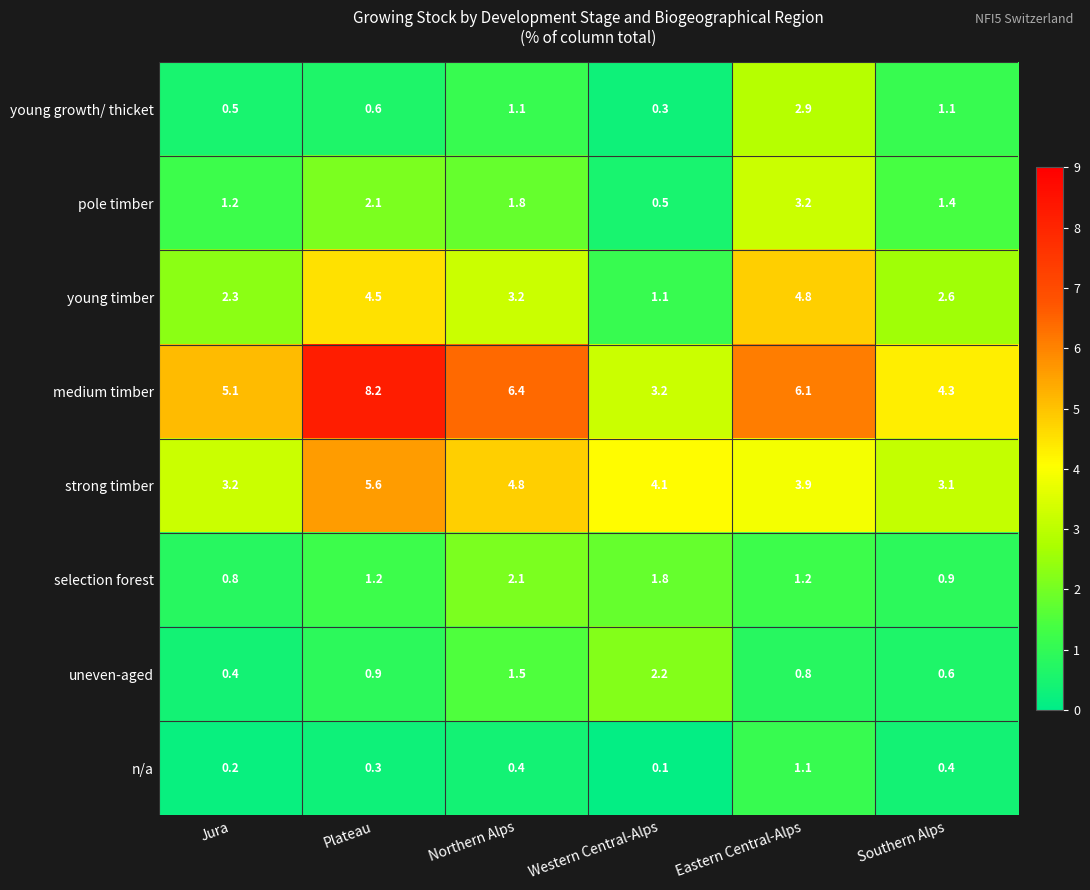

How many categories are shown in the chart?

6